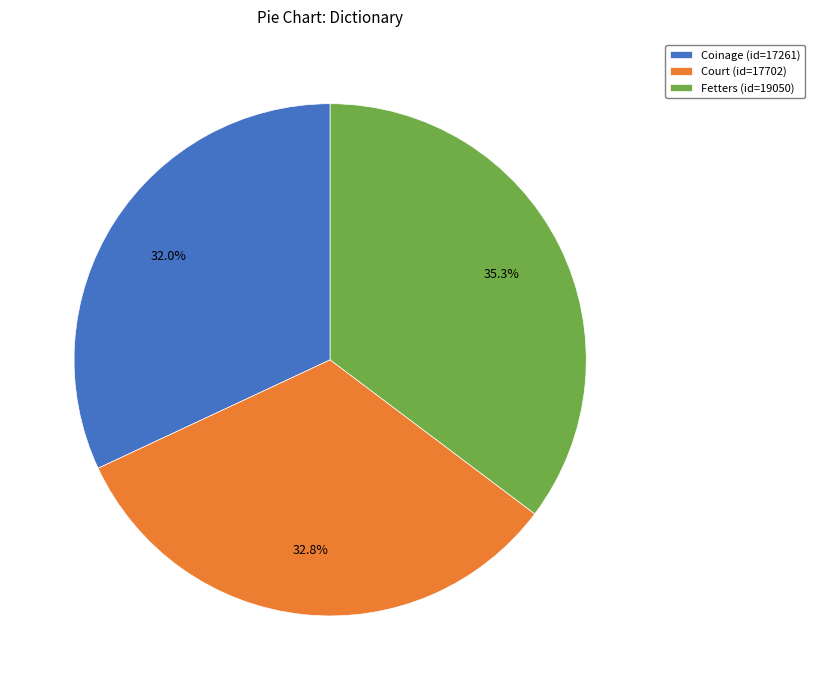

How many segments does this pie chart have?

3